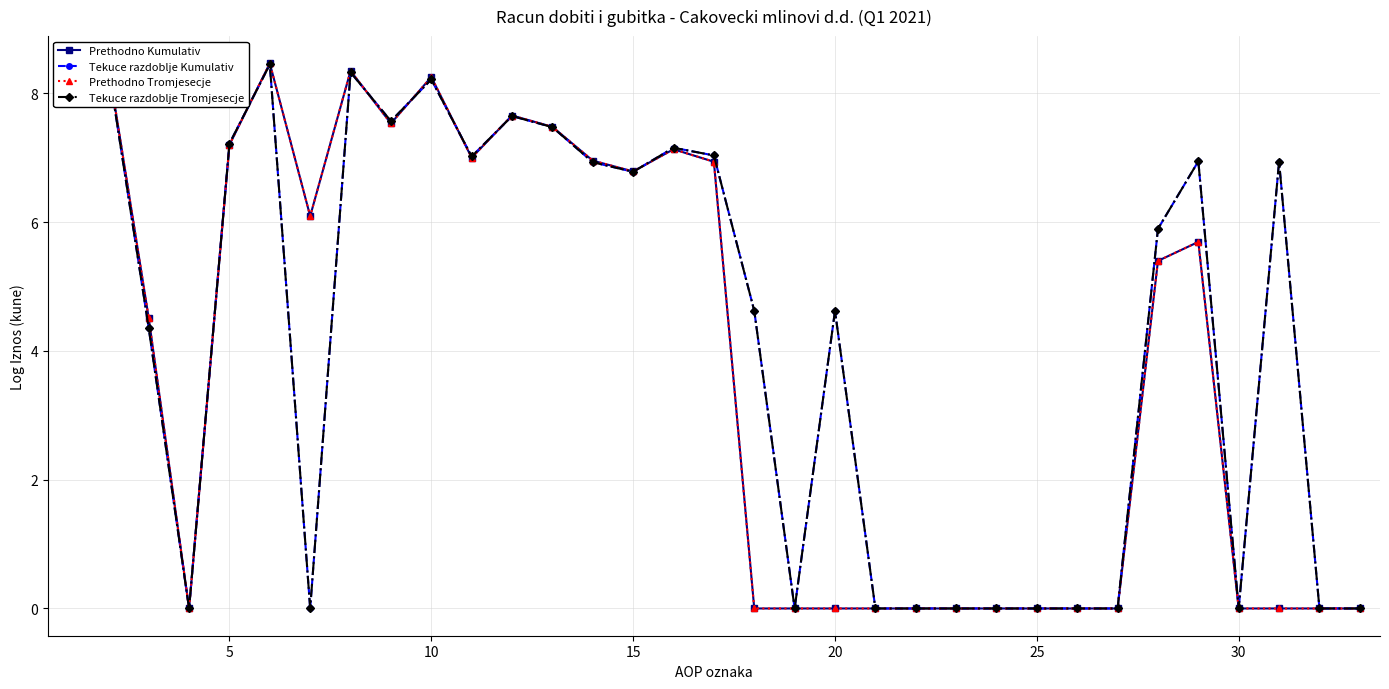

What is the difference between the maximum and minimum values in the Tekuce razdoblje Tromjesecje series?

8.5